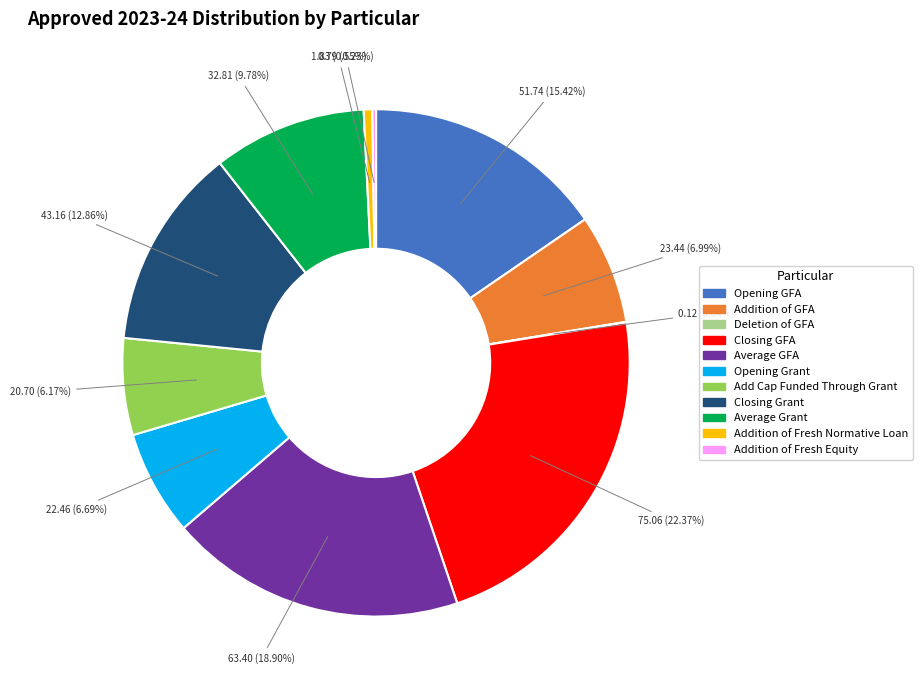

Which has a higher value, Closing GFA or Add Cap Funded Through Grant?

Closing GFA